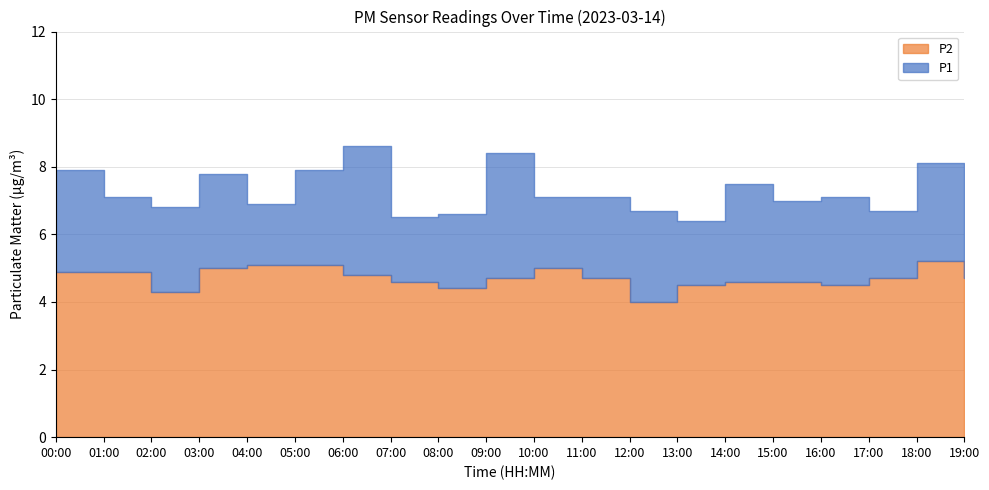

Which series has the largest total across all categories?

P1